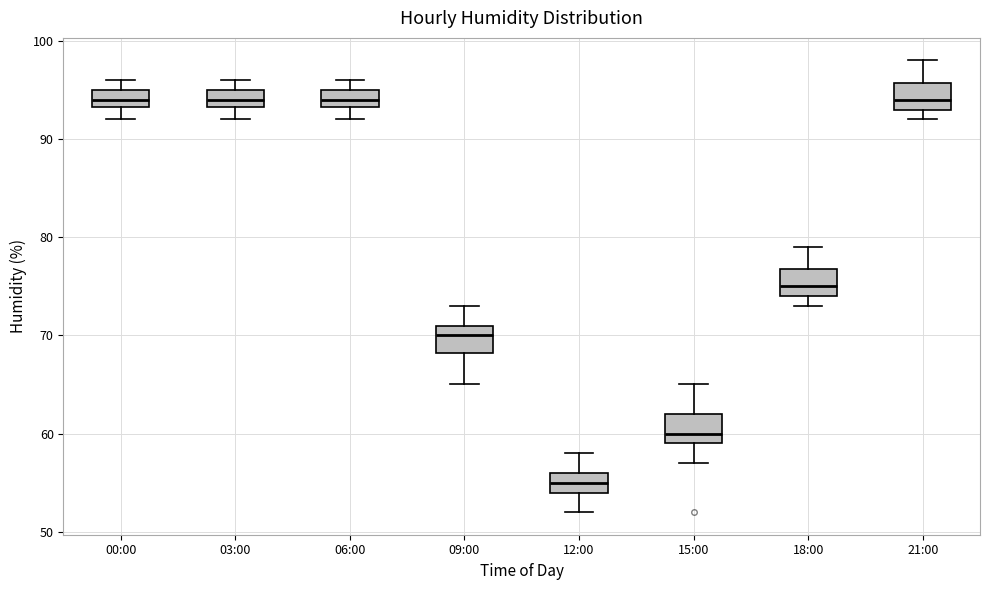

Where is the upper edge of the box for 03:00 on the y-axis? The values are not printed on the chart, so give them approximately, as read against the axis.

95